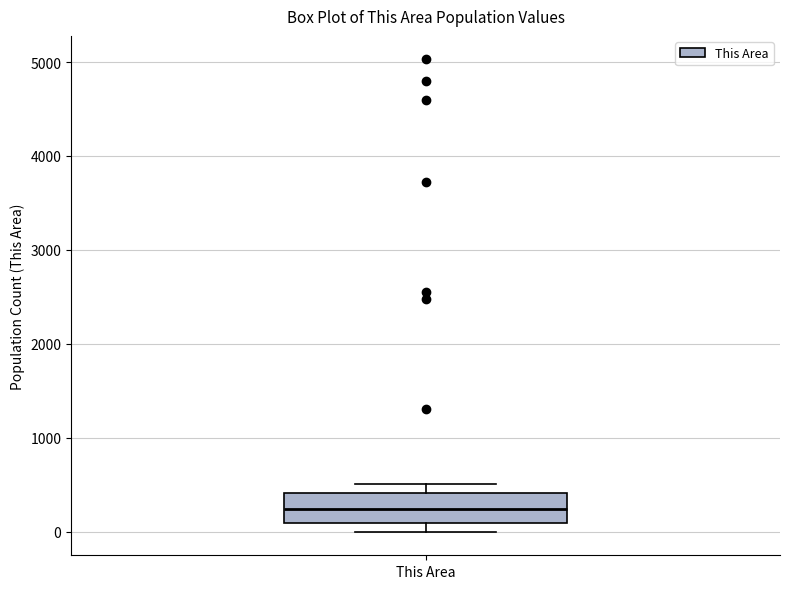

Where does the median line of the box for This Area sit on the y-axis? The values are not printed on the chart, so give them approximately, as read against the axis.

200